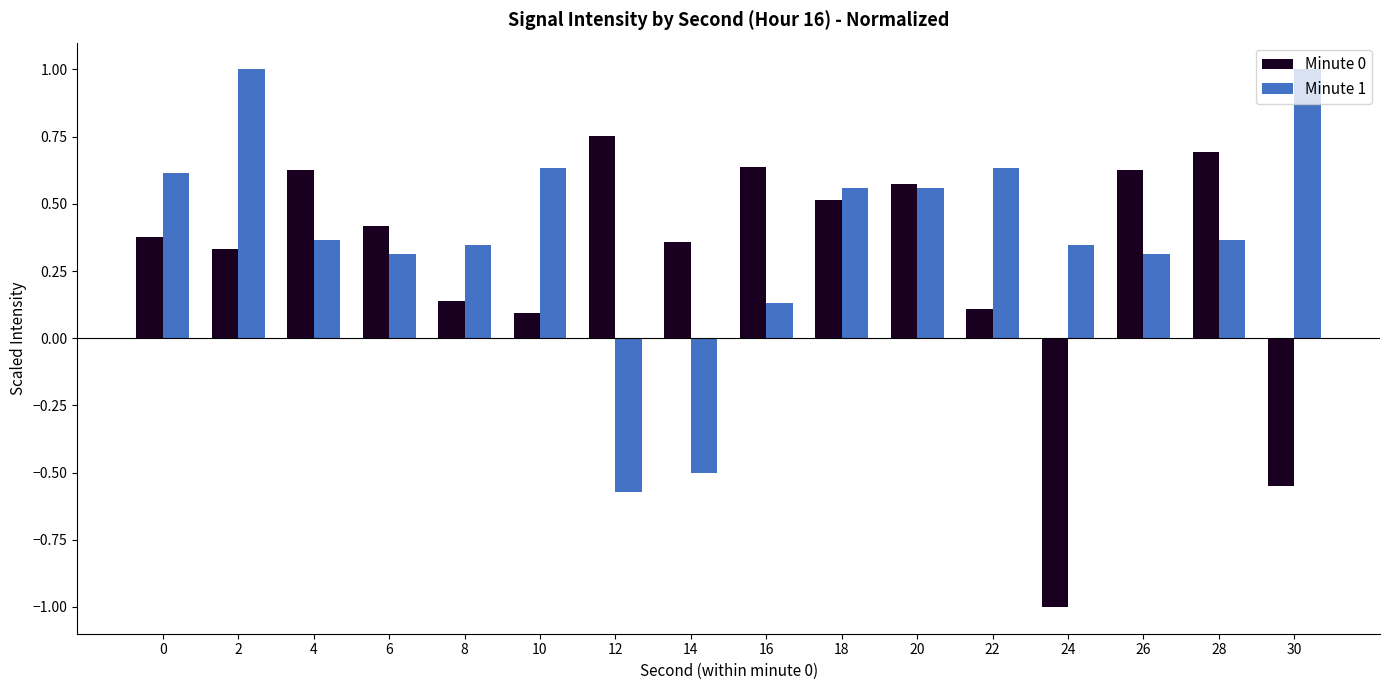

Which series has the widest spread of values?

Minute 0